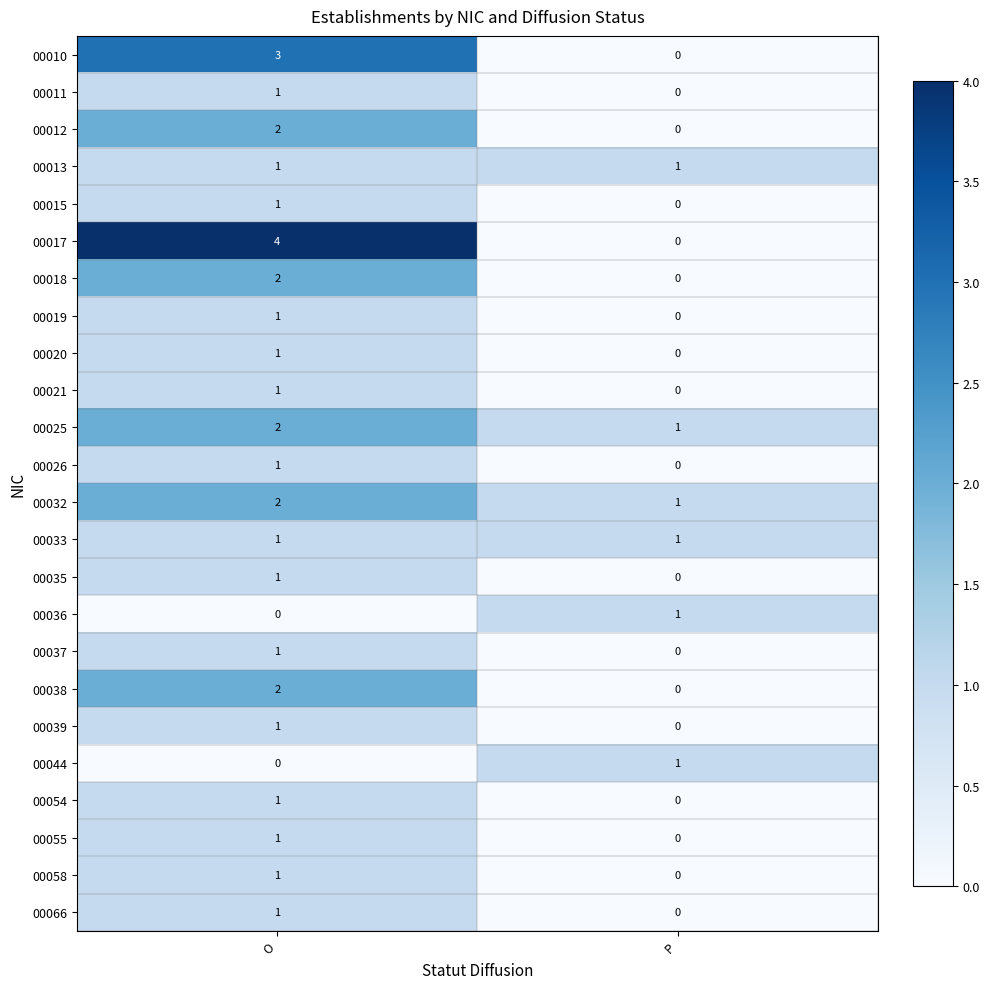

True or false: 00025 has a value of 1 at O.

False